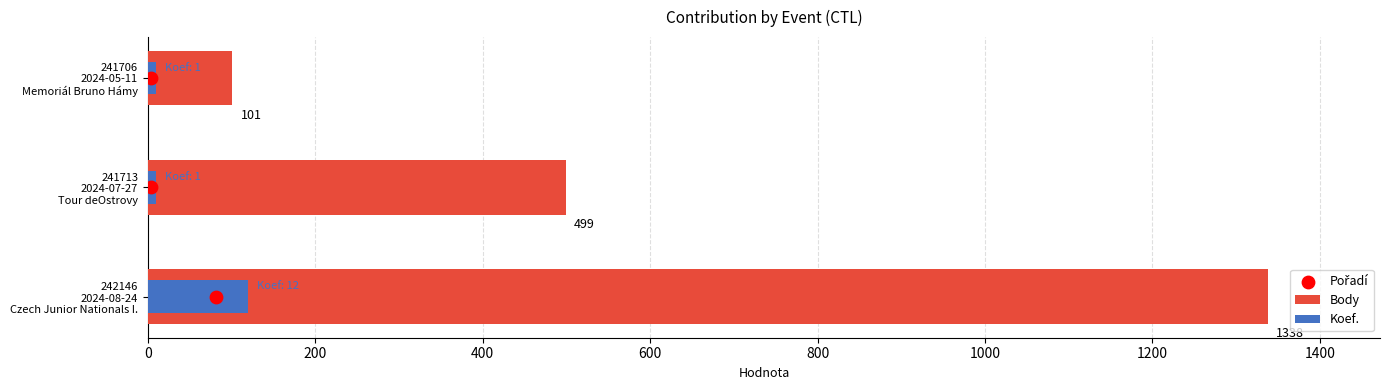

Which series contains the lowest Y value?

Pořadí